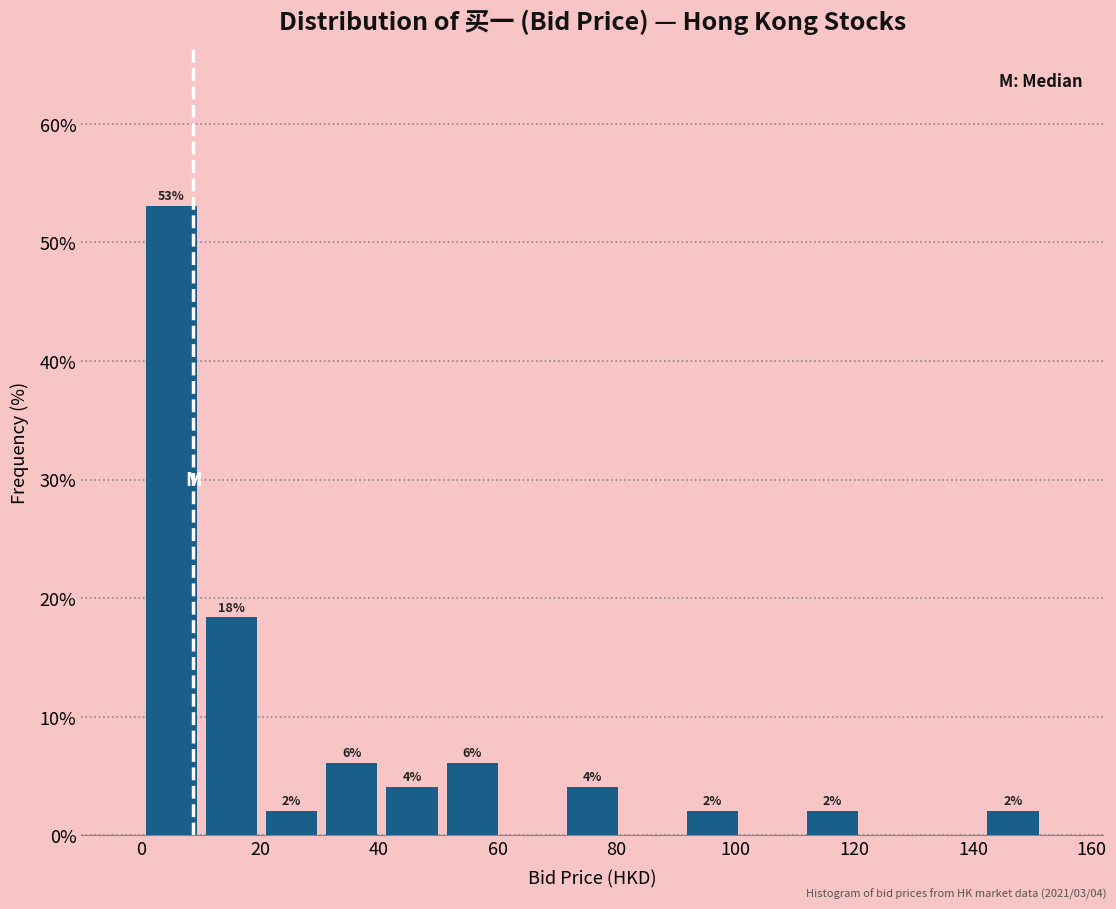

Over which range of the x-axis is the bar tallest?

0 to 10